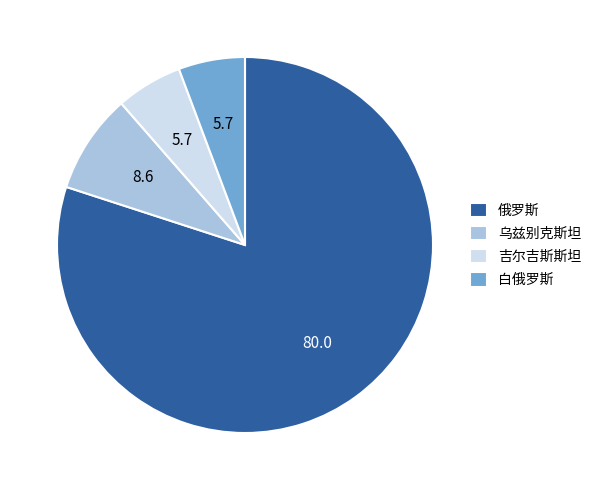

True or false: 吉尔吉斯斯坦 accounts for 6% of the total.

True